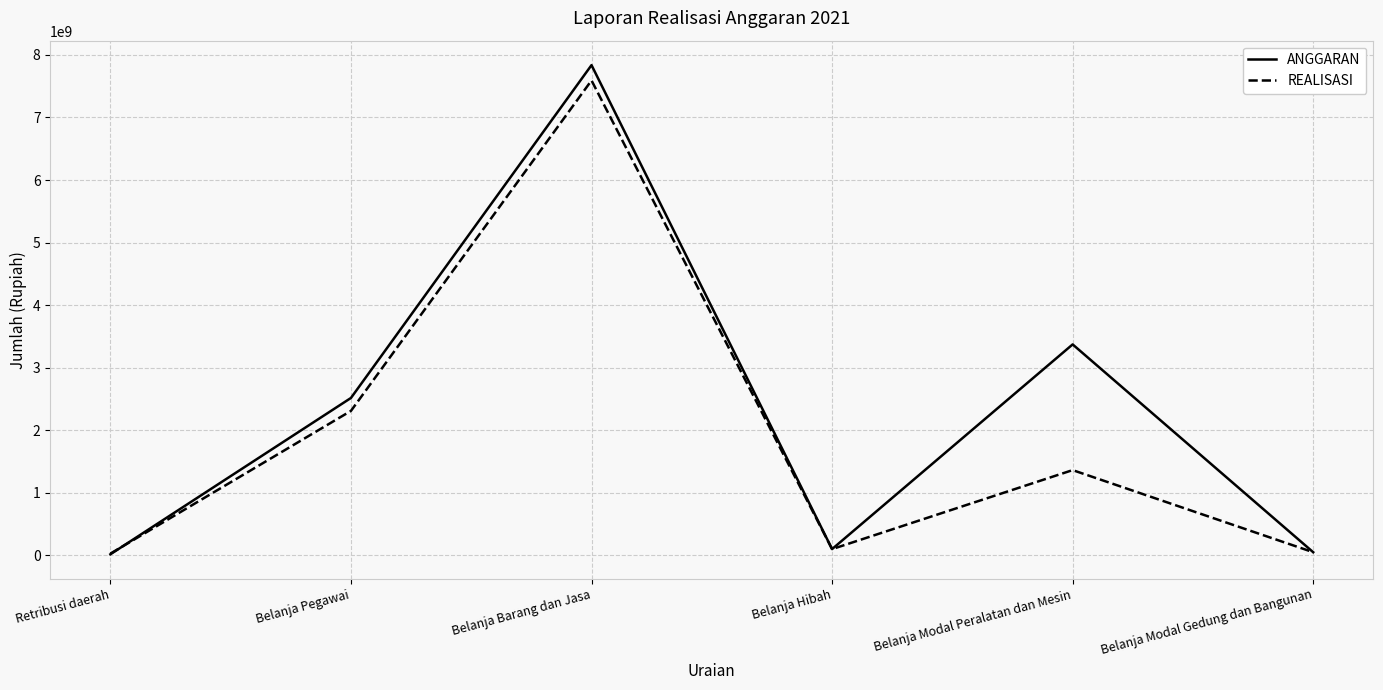

What is the spread (max minus min) of values at Belanja Modal Peralatan dan Mesin?

2009568000